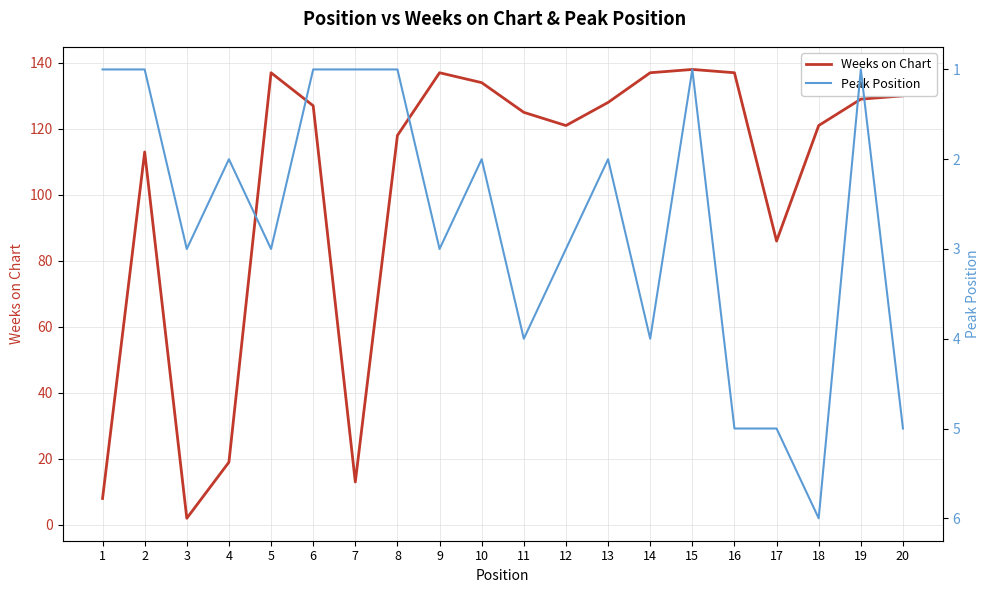

What are all the series names shown in the legend?

Weeks on Chart, Peak Position